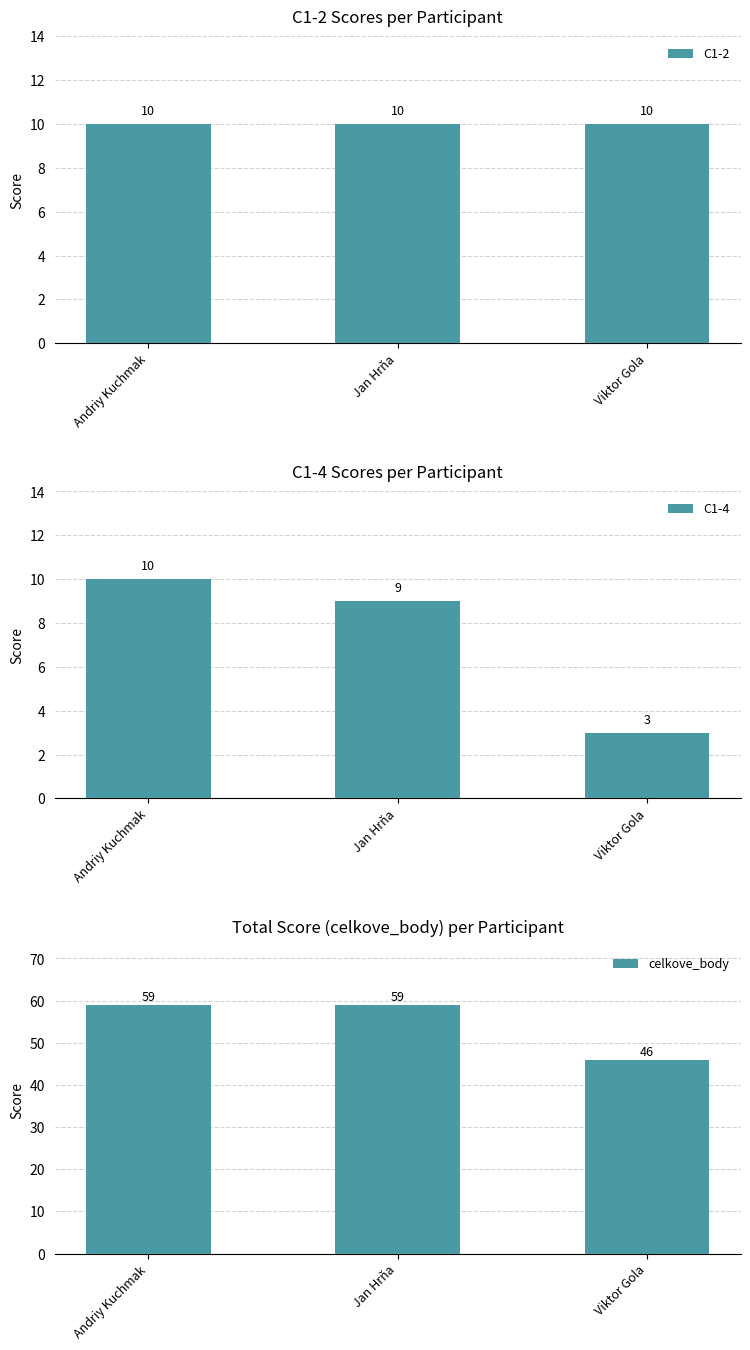

At which category does the chart reach its minimum across all series?

Viktor Gola